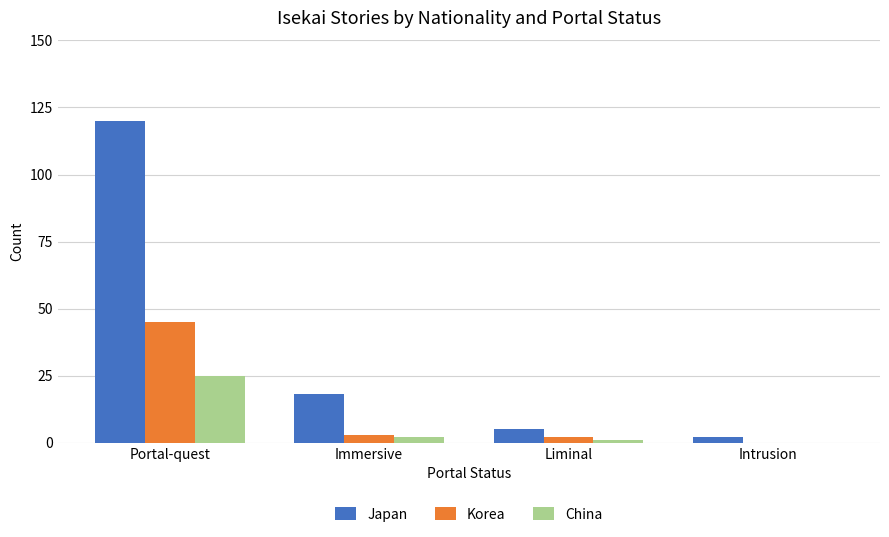

At which label does Japan reach its peak?

Portal-quest